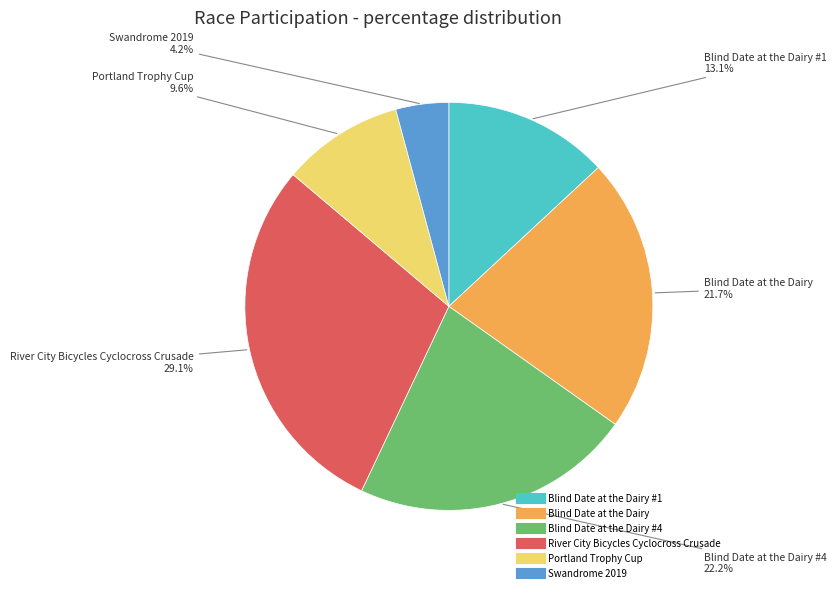

Does any single category account for the majority?

No